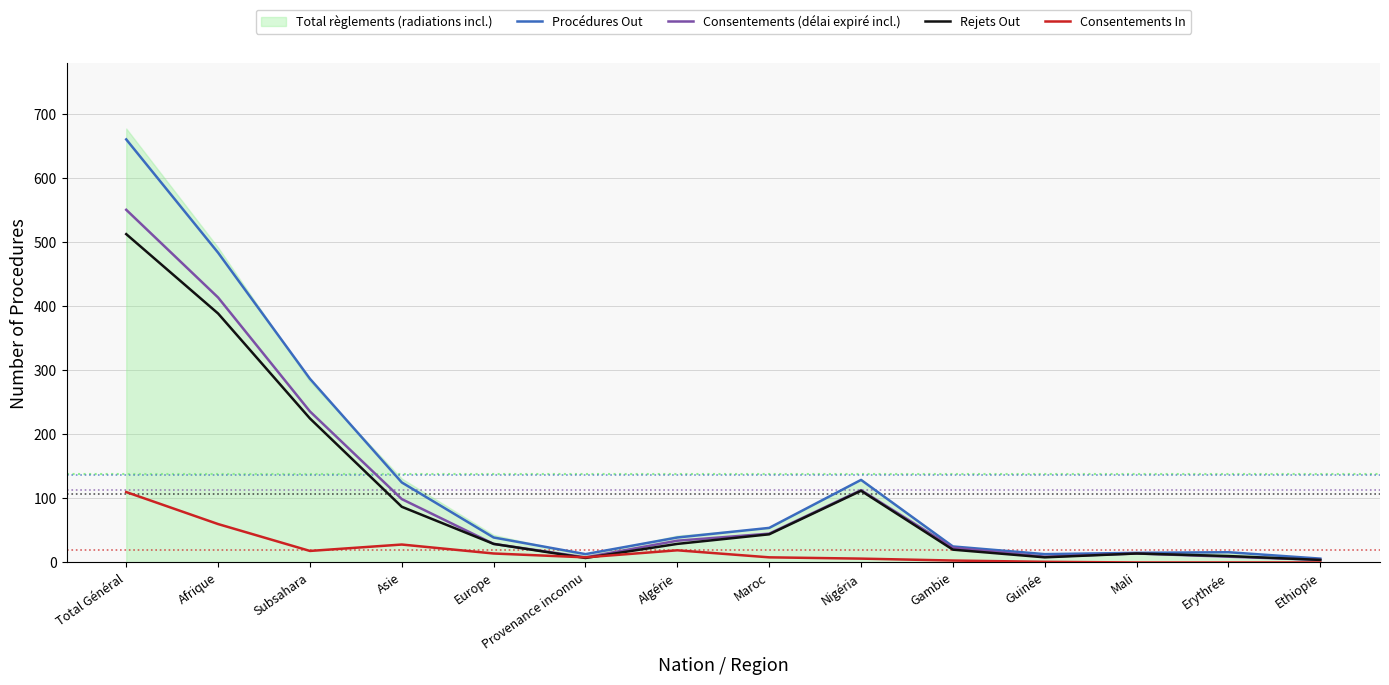

What is the value of the Consentements (délai expiré incl.) point at the 1st from the left?

551